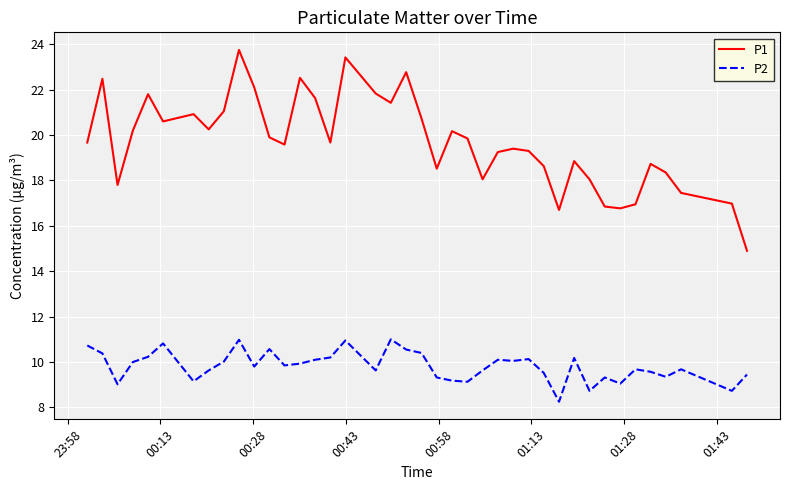

What is the highest value of the P2 series?

11.0